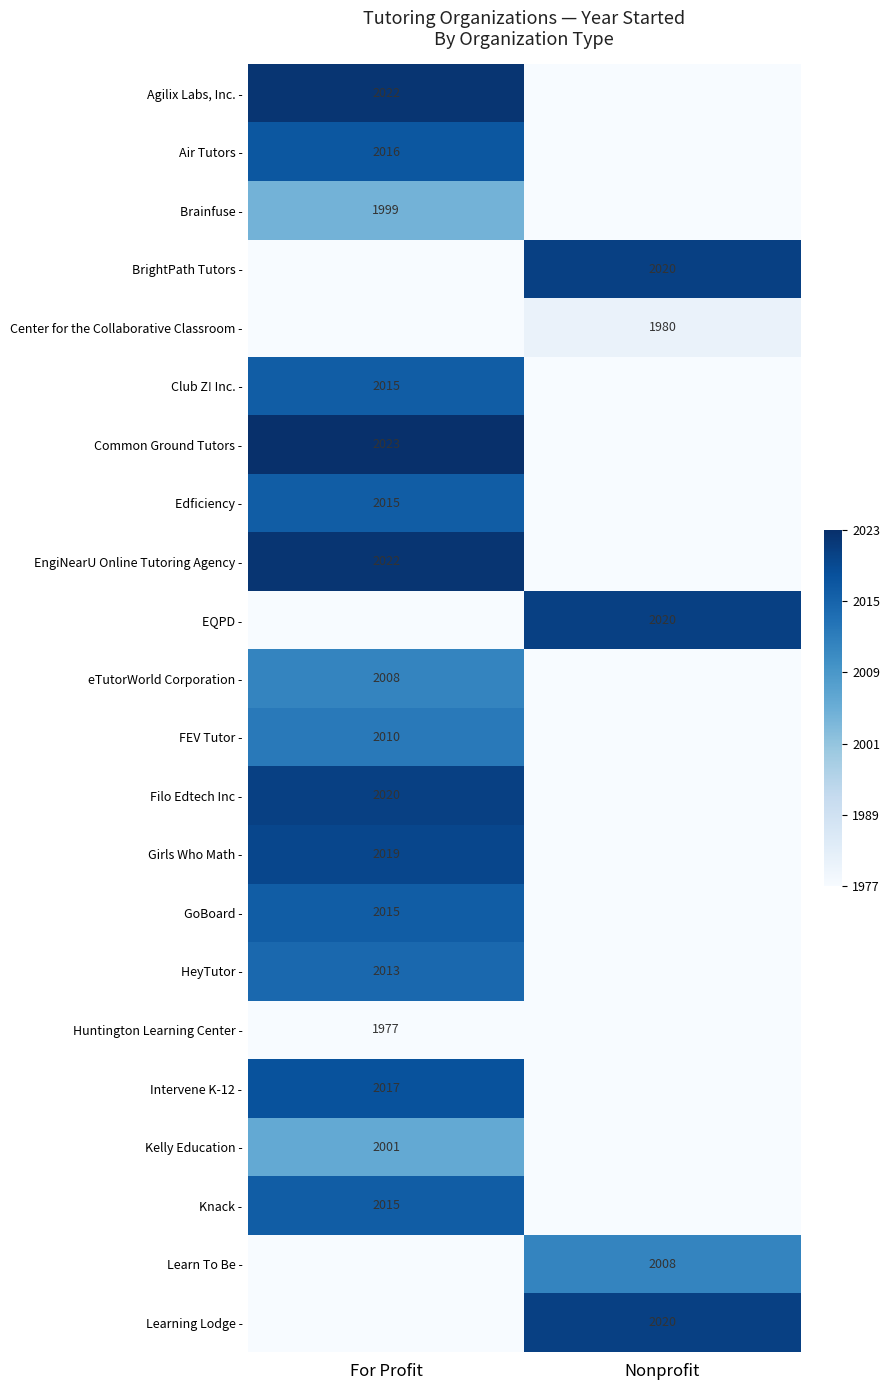

True or false: eTutorWorld Corporation - has a value of 2656 at For Profit.

False